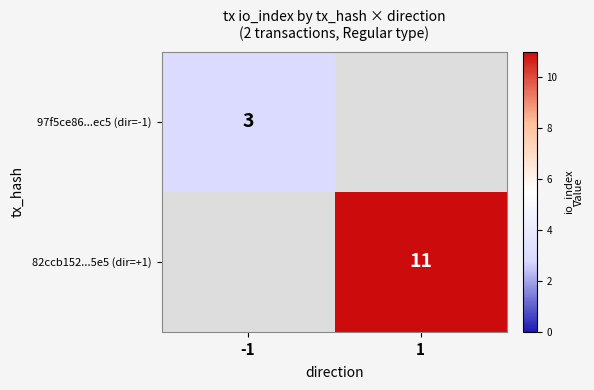

The value of 82ccb152...5e5 (dir=+1) at 1 is 11. True or false?

True